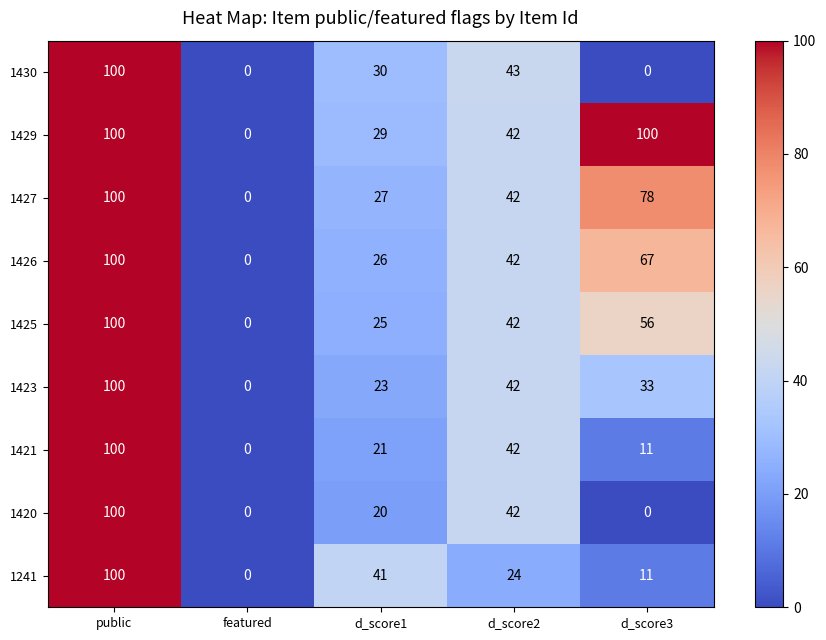

Which series has the largest total across all categories?

1429